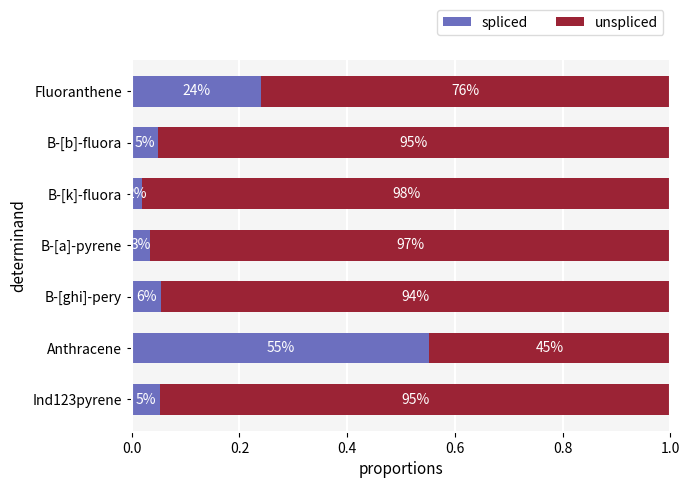

Rank the series by their average value, from highest to lowest.

unspliced, spliced